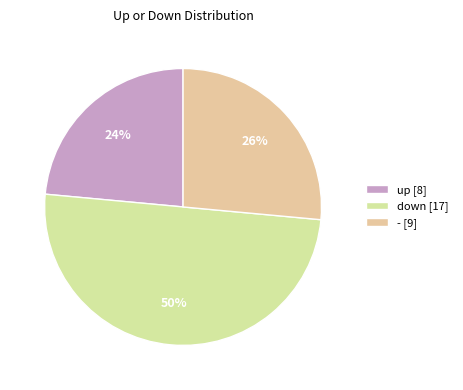

Which slice is the largest?

down